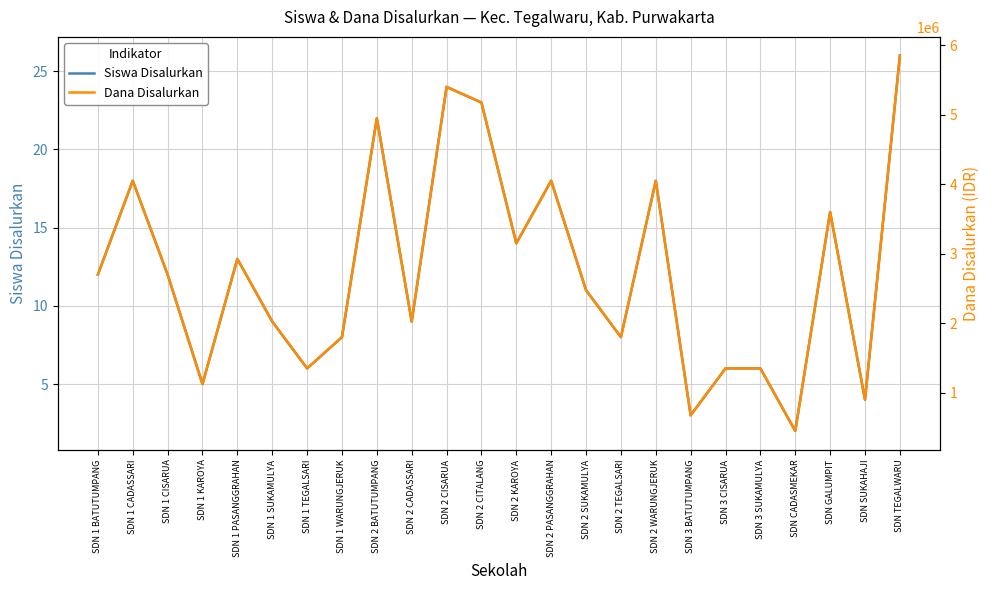

What is the label of the 12th point from the right?

SDN 2 KAROYA